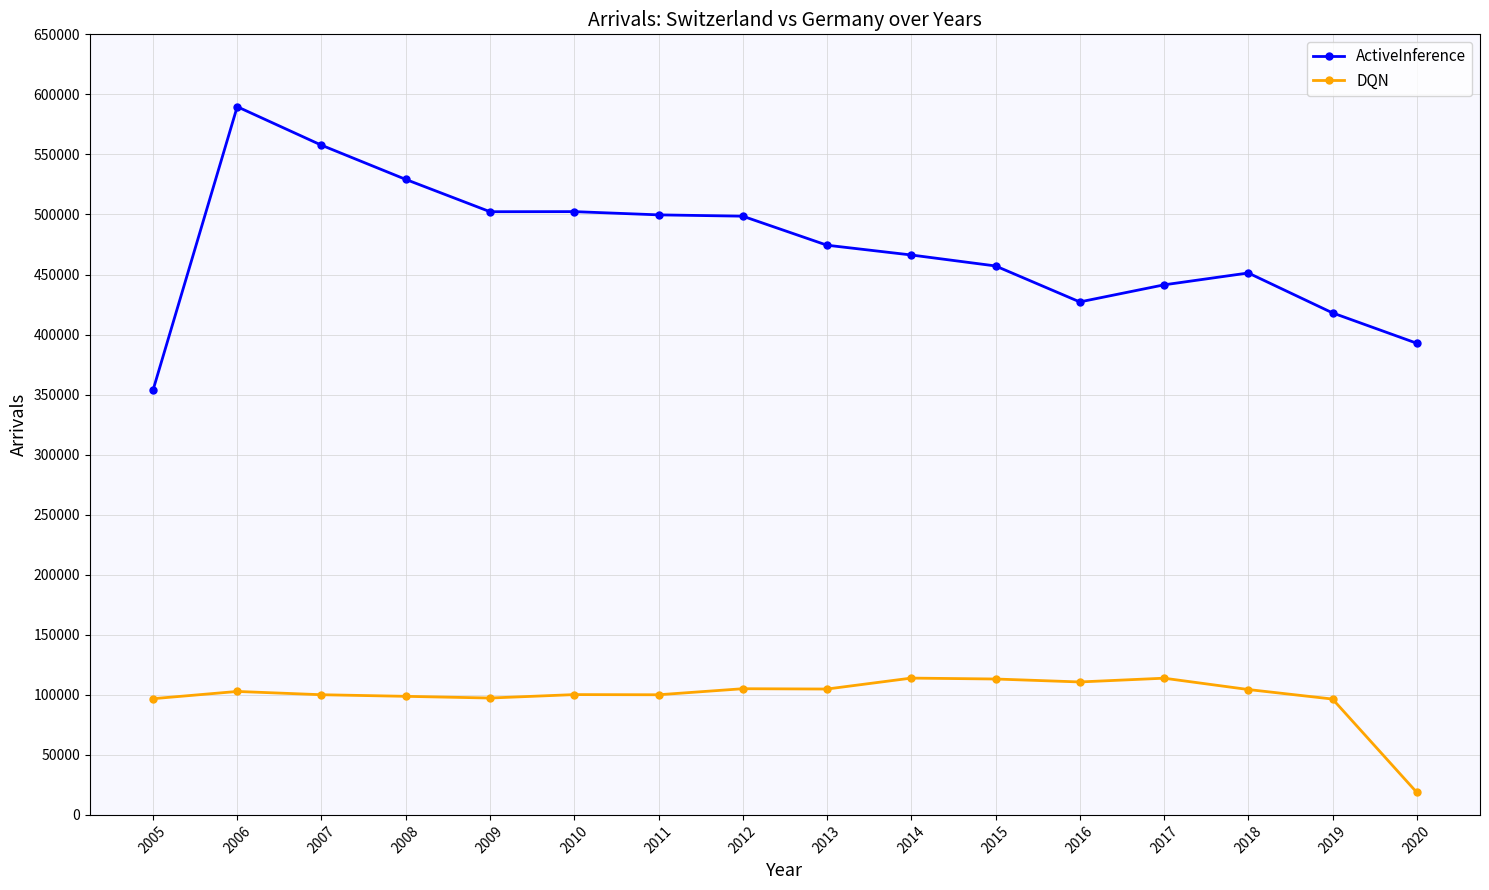

What is the sum of all DQN values?

1577052